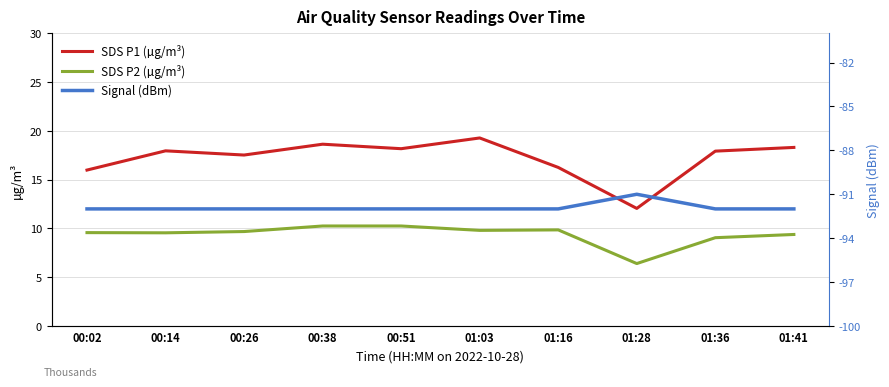

At which label is Signal (dBm) closest to -91?

01:28